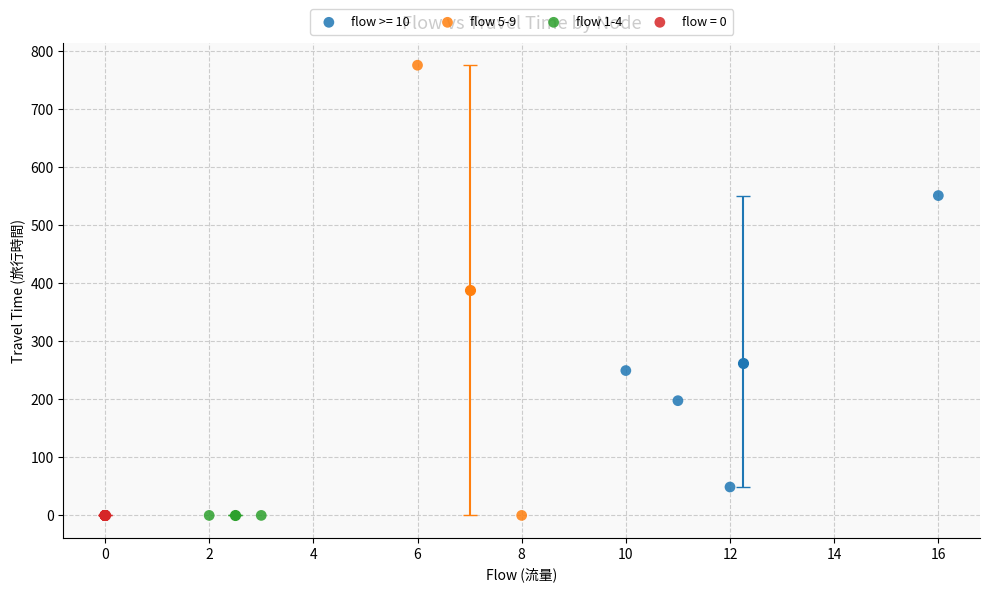

What are all the series names shown in the legend?

flow >= 10, flow 5-9, flow 1-4, flow = 0